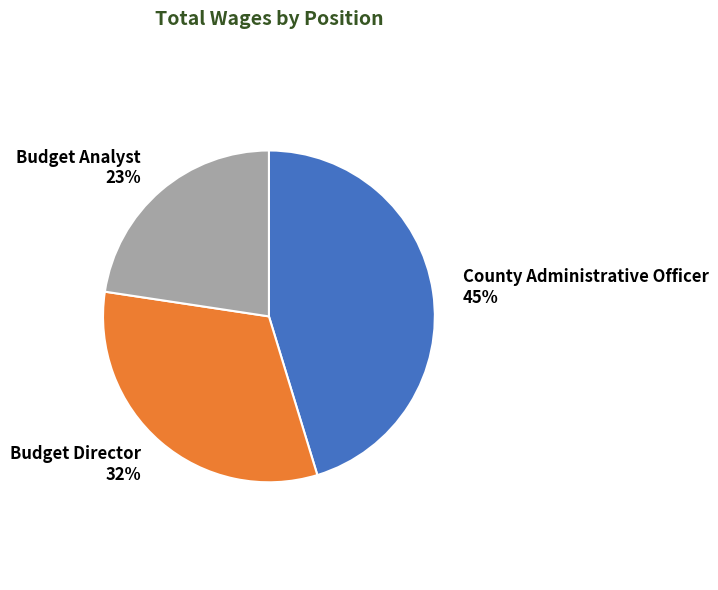

Rank the categories by value from lowest to highest.

Budget Analyst, Budget Director, County Administrative Officer